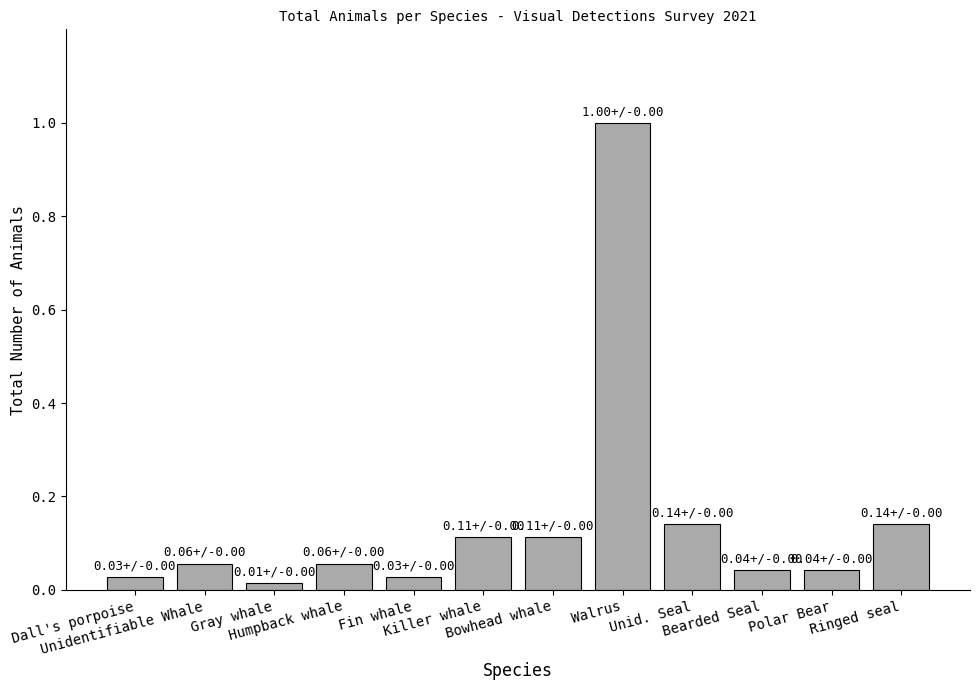

Is it true that the value at Unidentifiable Whale is 4?

True